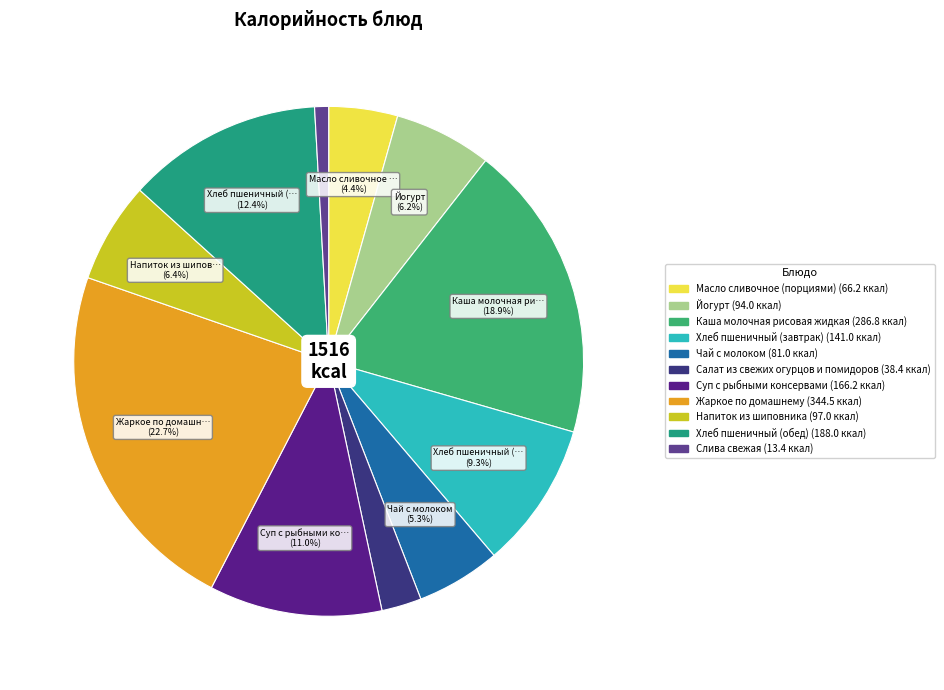

Which has a higher value, Масло сливочное (порциями) or Чай с молоком?

Чай с молоком